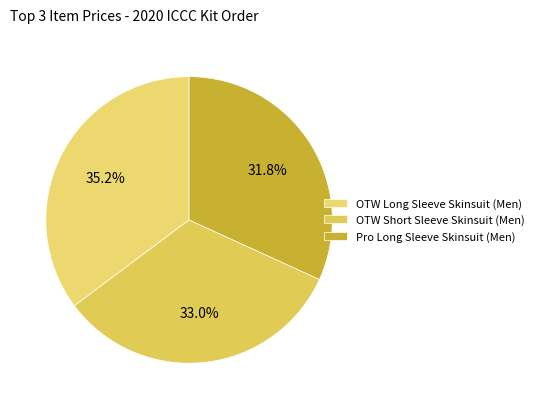

To the nearest percent, what is the combined percentage of Pro Long Sleeve Skinsuit (Men) and OTW Long Sleeve Skinsuit (Men)?

67%